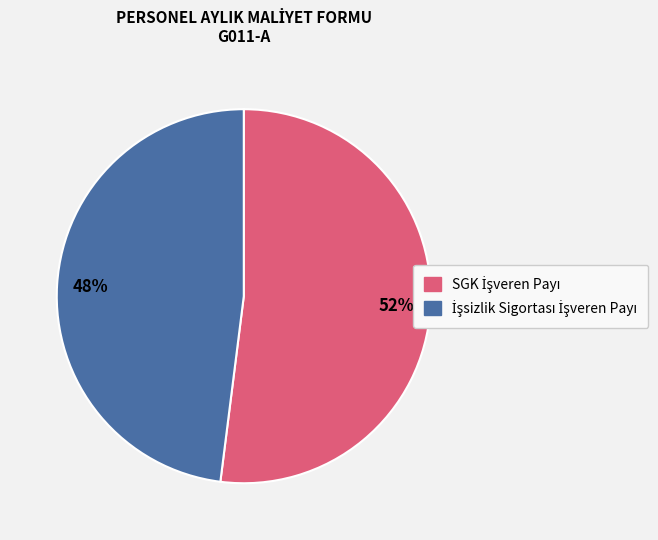

To the nearest percent, what is the average slice percentage?

50%